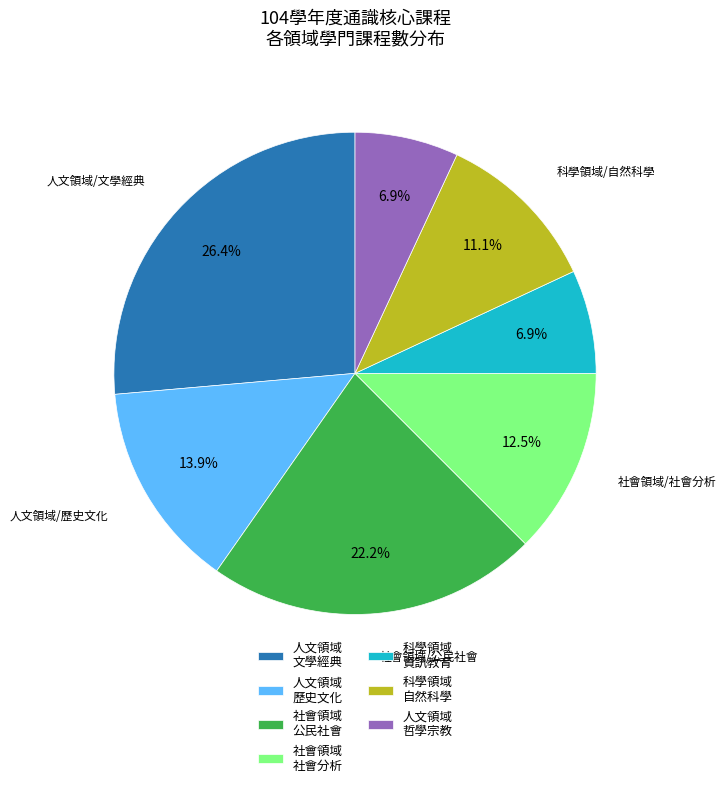

Does any single category account for the majority?

No